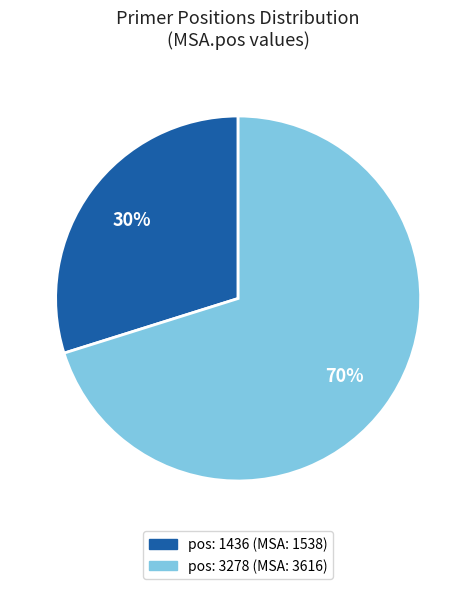

Rank the categories by value from highest to lowest.

pos: 3278 (MSA: 3616), pos: 1436 (MSA: 1538)